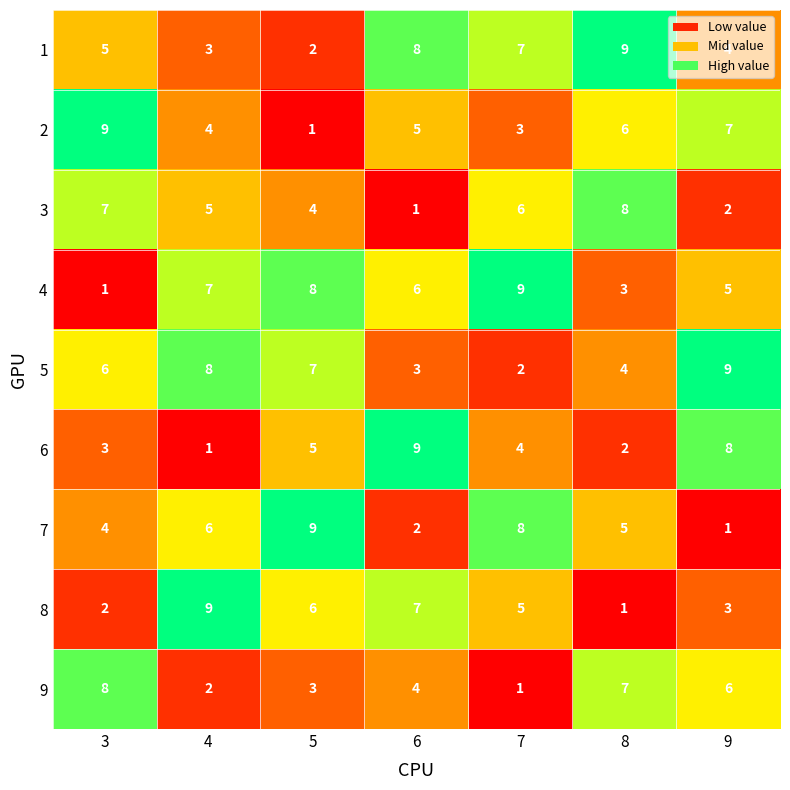

Is it true that 6 equals 2 at 8?

True